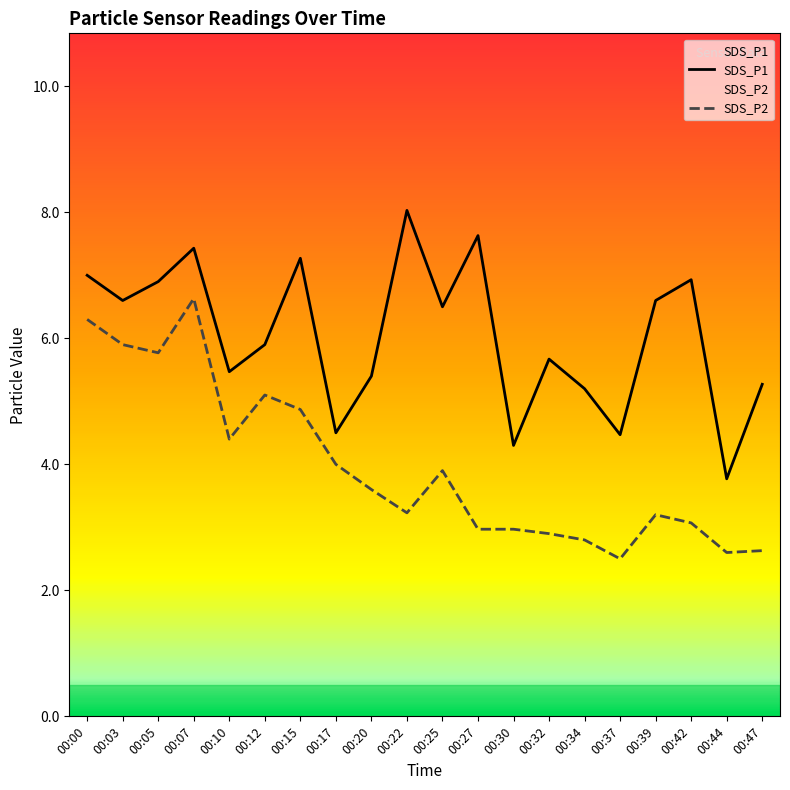

Where is SDS_P2 nearest to the value 4?

00:17